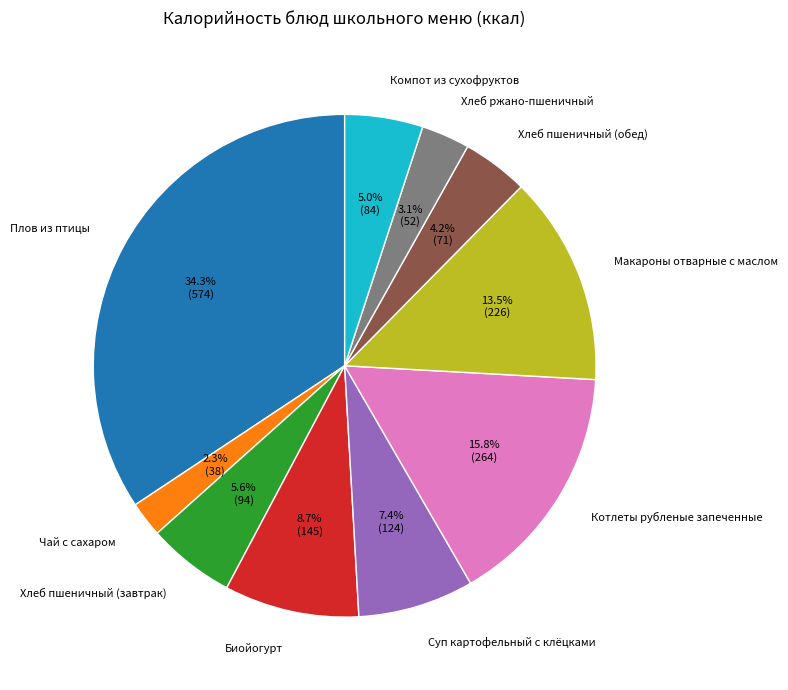

True or false: Суп картофельный с клёцками accounts for 18% of the total.

False